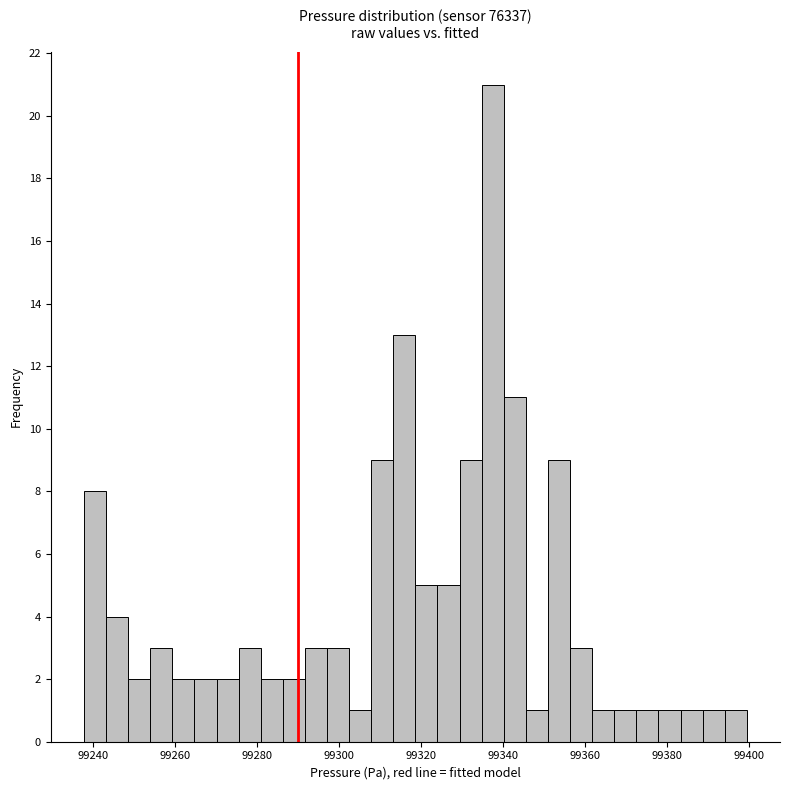

Around what value on the x-axis is the tallest bar? Give the approximate position of its centre, as read against the axis.

99338